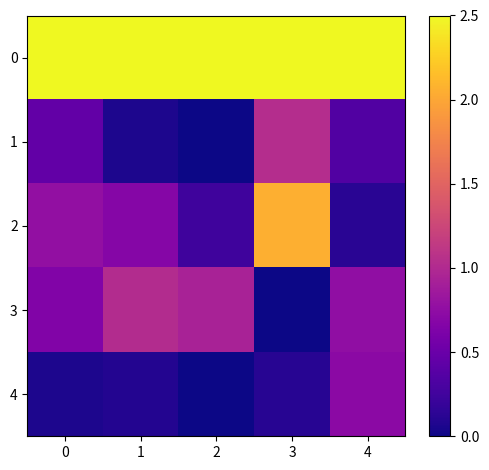

How many series are shown in this chart?

5